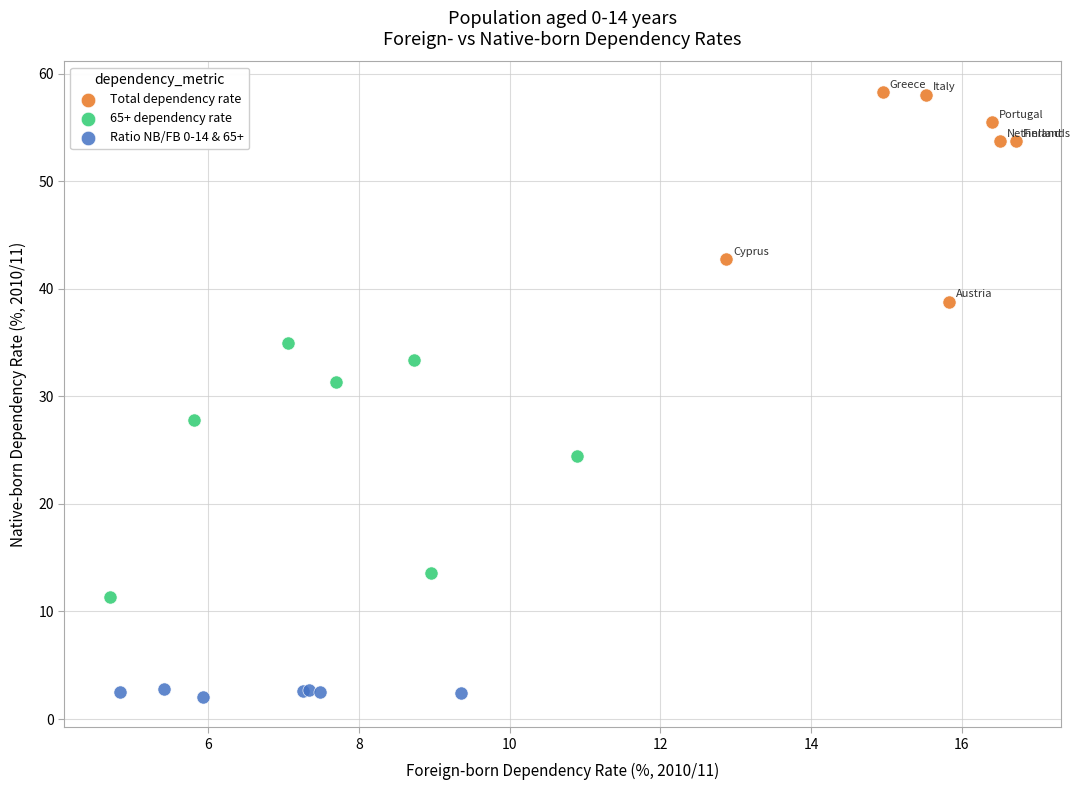

Which series has the widest spread of Y values?

65+ dependency rate